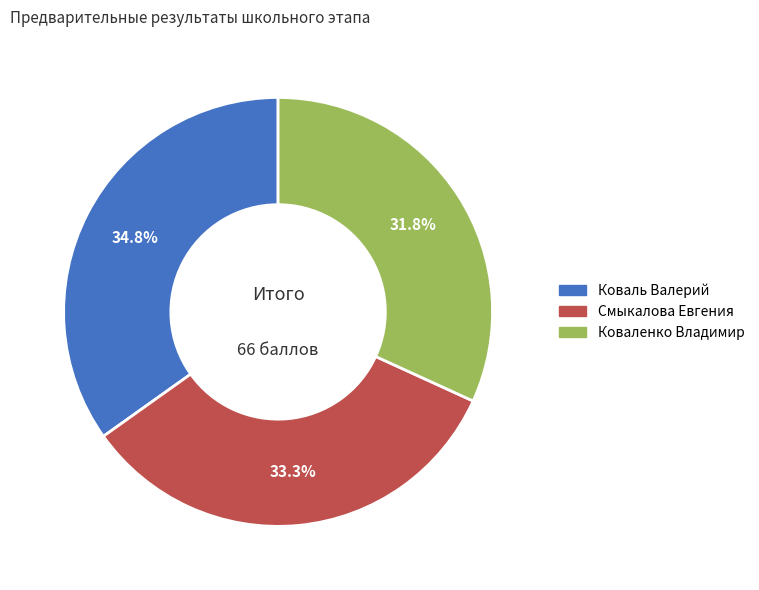

Between Смыкалова Евгения and Коваль Валерий, which is larger?

Коваль Валерий